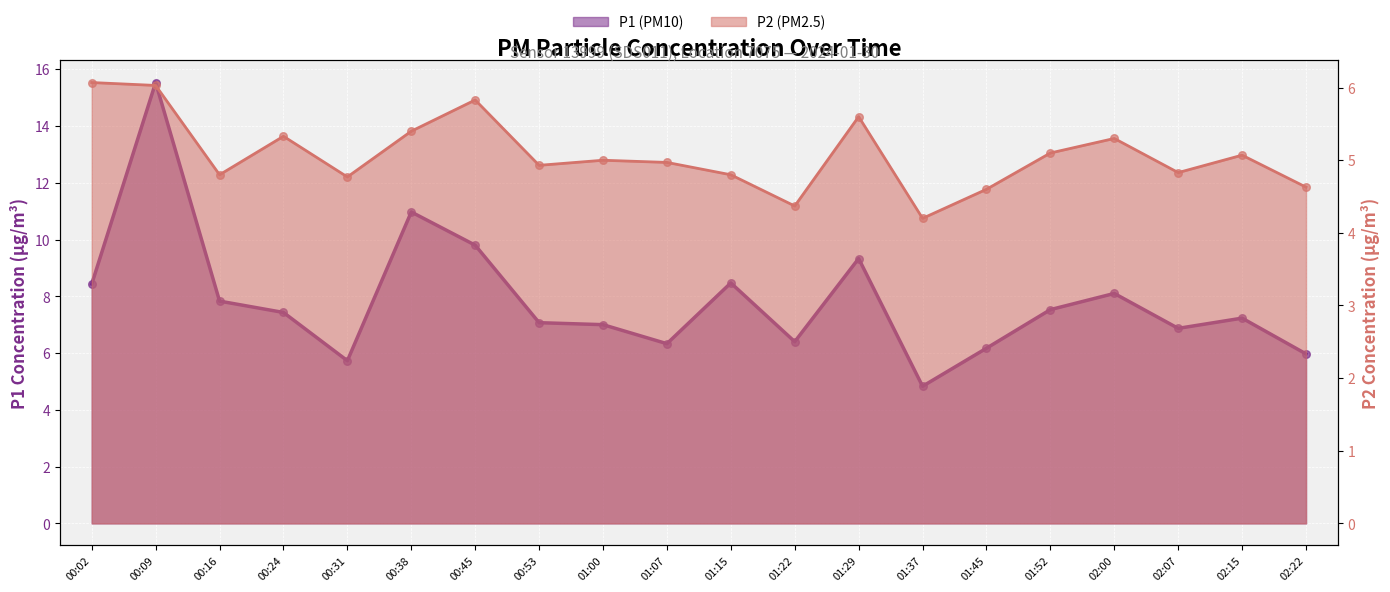

Which series contains the lowest Y value?

P2